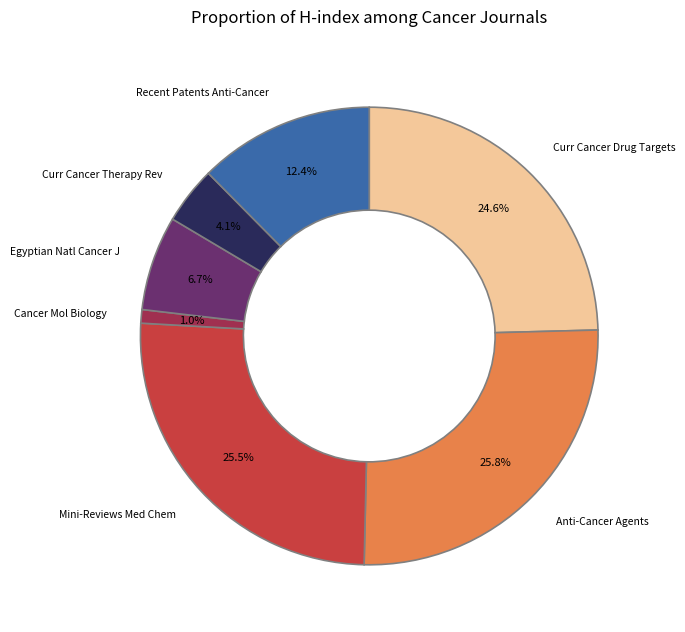

Which category has the smallest portion of the pie?

Cancer Mol Biology